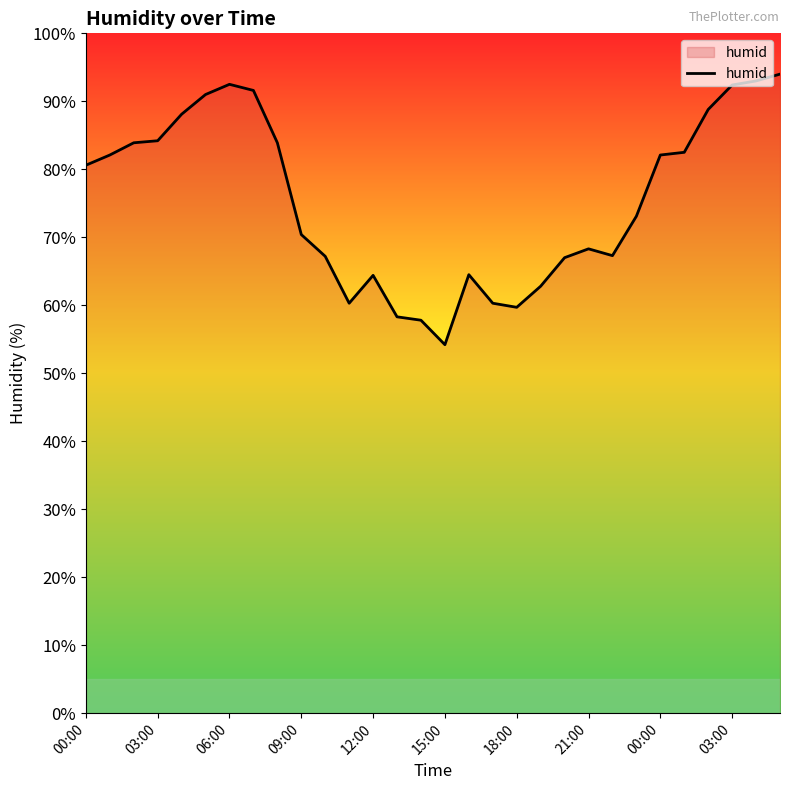

What is the difference between the maximum and minimum values?

39.8